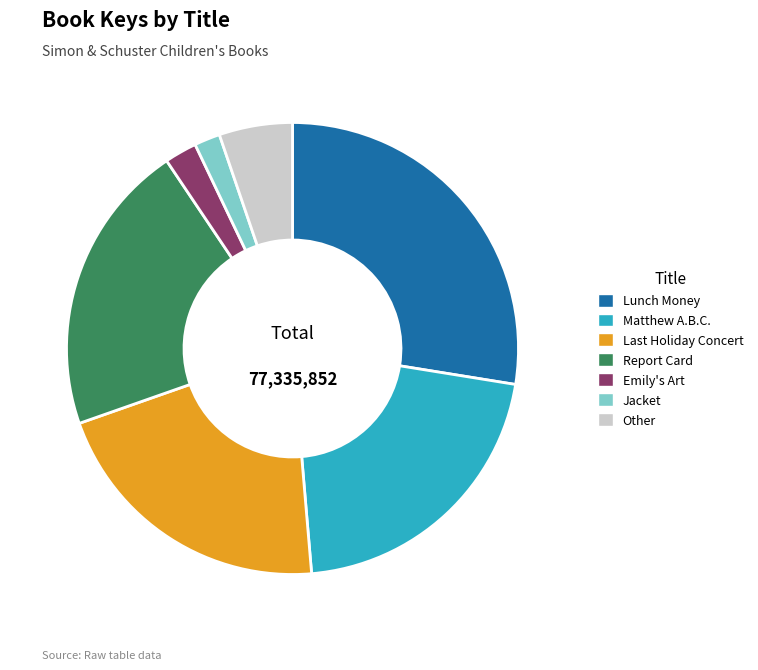

What is the largest slice in the pie chart?

Lunch Money